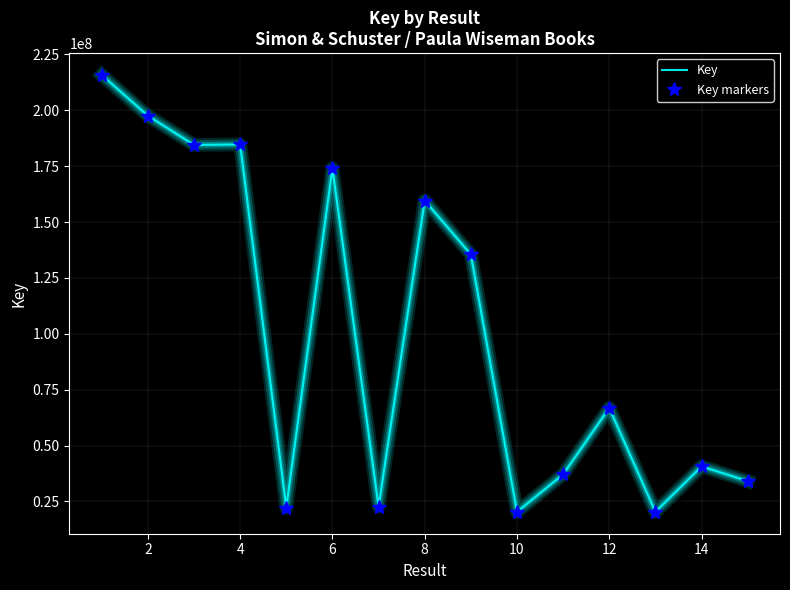

List the series in order of their peak value, lowest first.

Key, Key markers